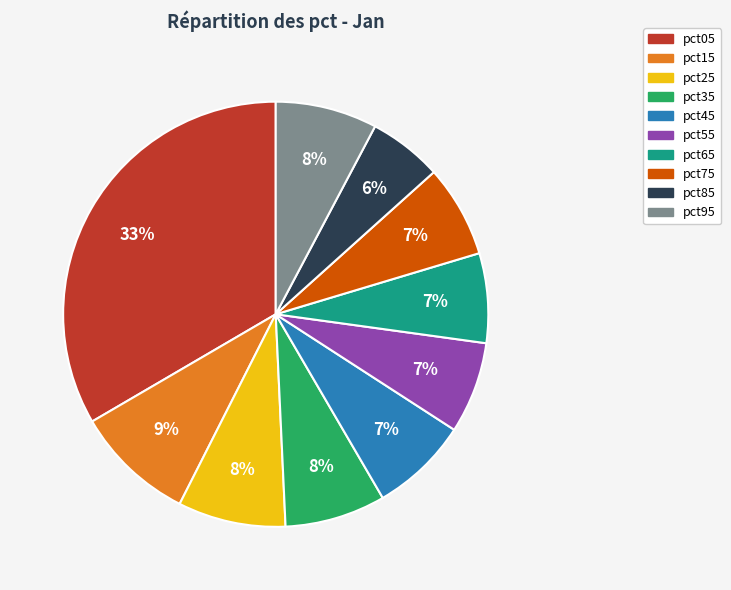

Which category has the biggest portion of the pie?

pct05